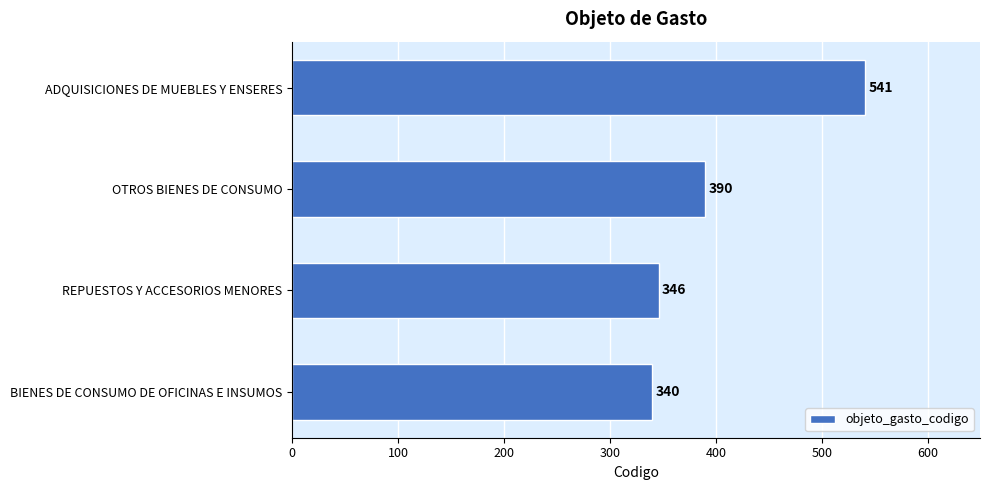

Which has a higher value, OTROS BIENES DE CONSUMO or ADQUISICIONES DE MUEBLES Y ENSERES?

ADQUISICIONES DE MUEBLES Y ENSERES